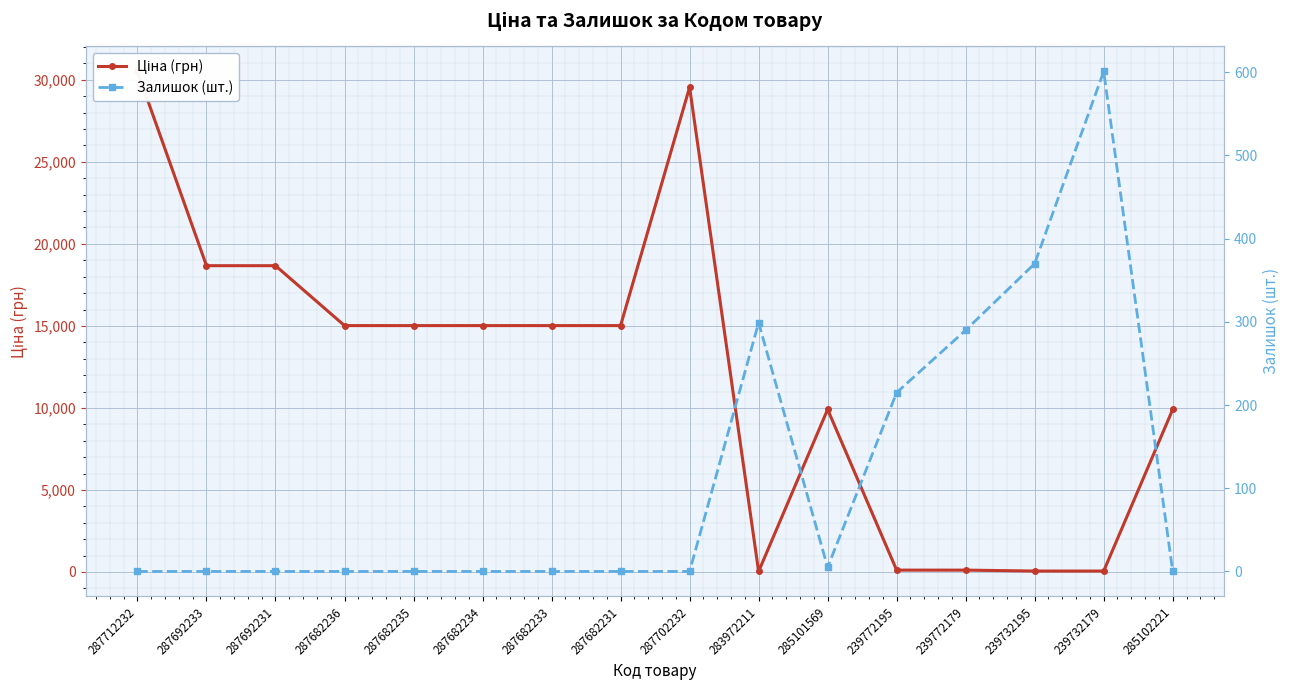

What is the difference between the highest and lowest values at 287692233?

18671.5